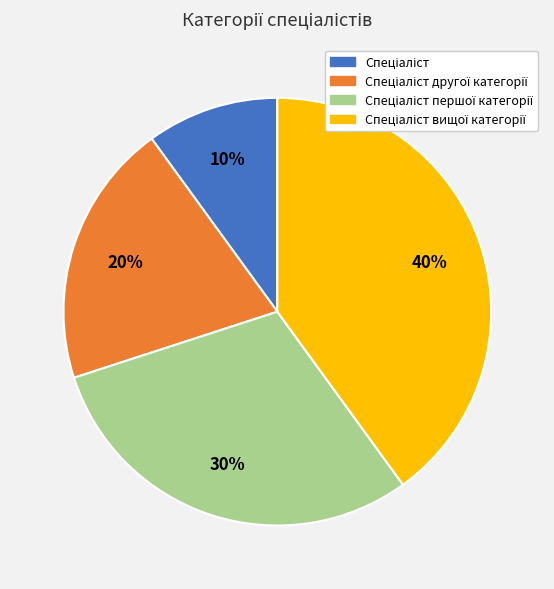

To the nearest percent, what is the difference between the largest and smallest slice percentages?

30%